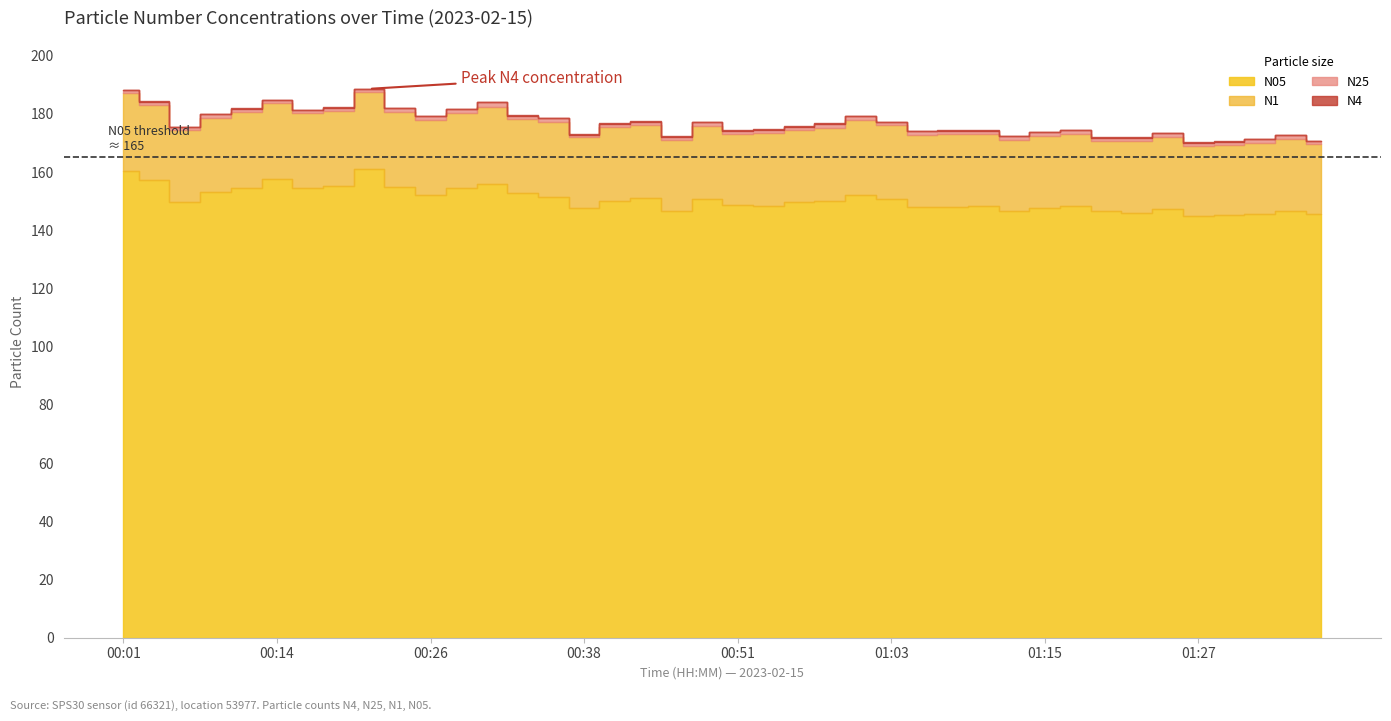

At which label does N1 reach its peak?

00:21